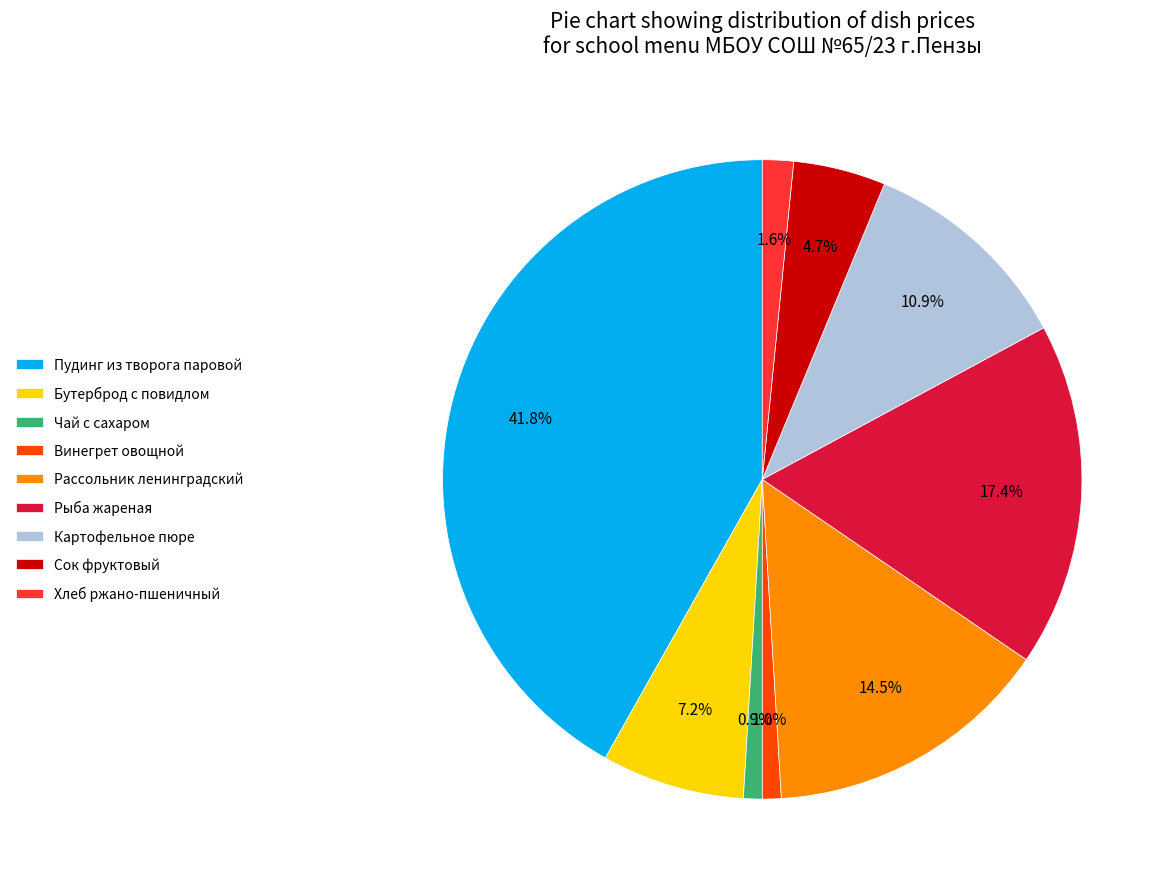

What percentage is the Хлеб ржано-пшеничный slice, to the nearest percent?

2%